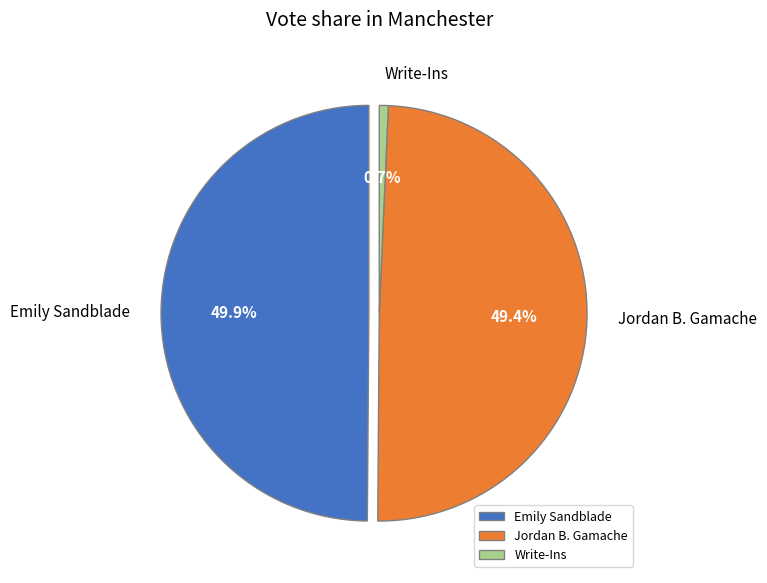

To the nearest percent, what percentage of the pie is Write-Ins?

1%